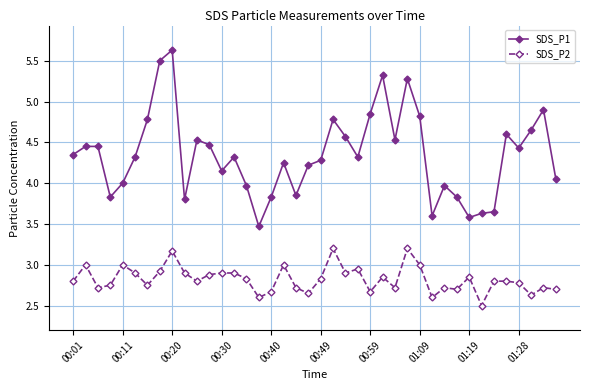

What is the sum of all SDS_P1 values?

173.8